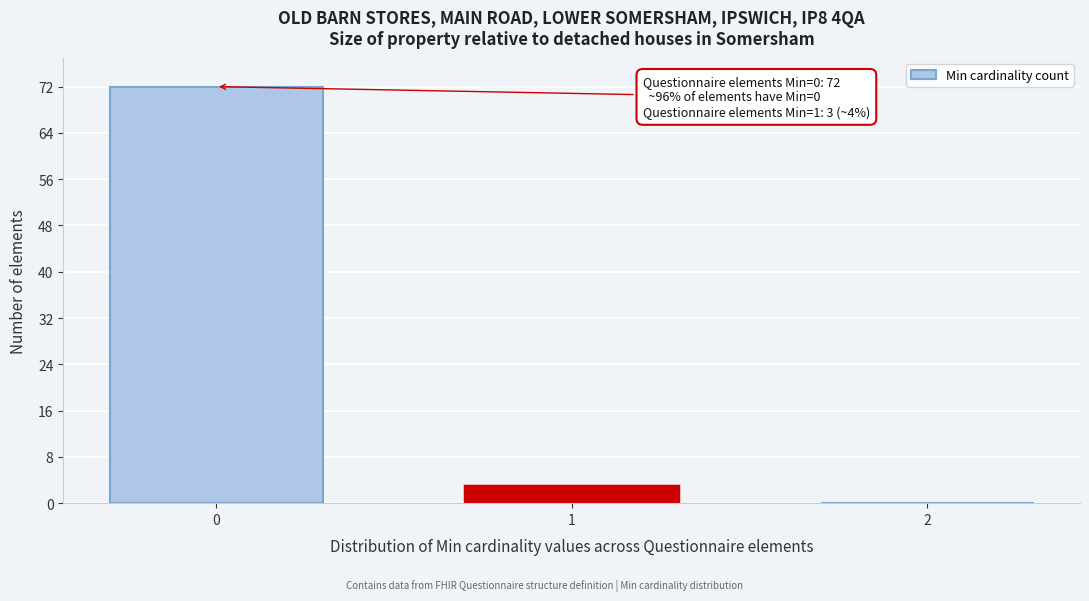

Reading left to right, transcribe all the data shown in this chart.

0=72	1=3	2=0